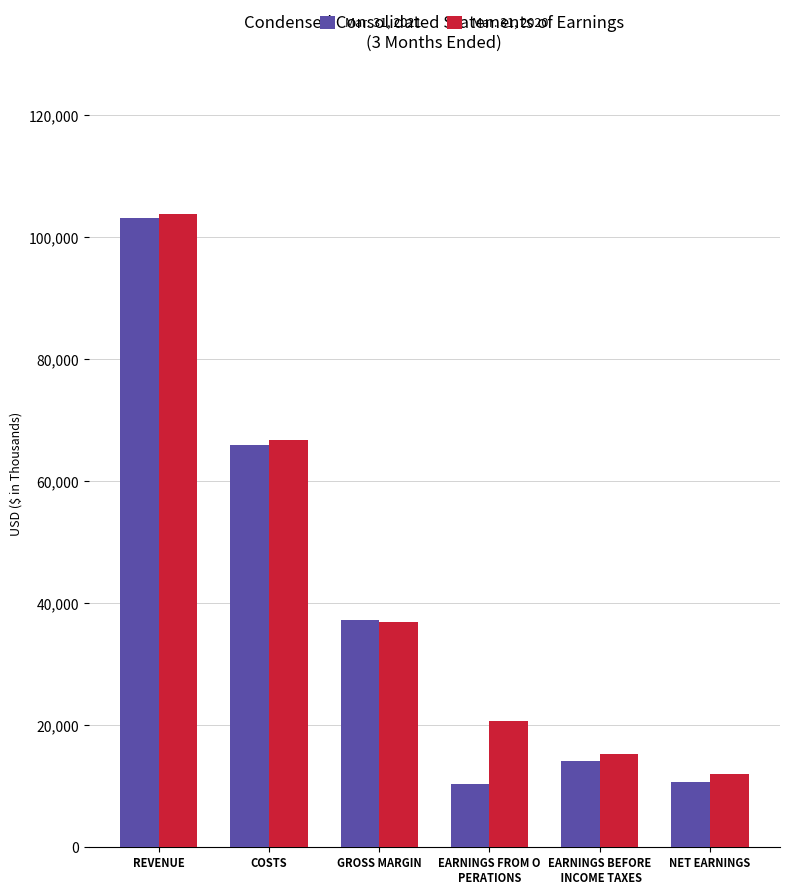

What is the average value of the Mar. 31, 2020 series?

42582